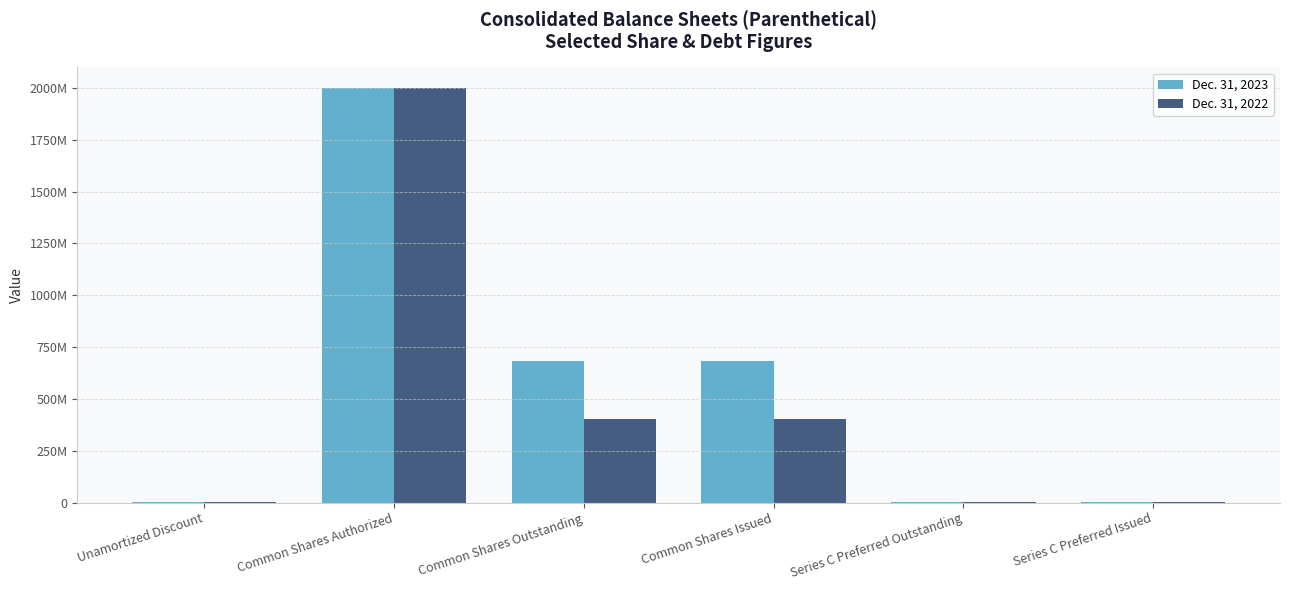

At which label is Dec. 31, 2022 closest to 1000091780?

Common Shares Outstanding